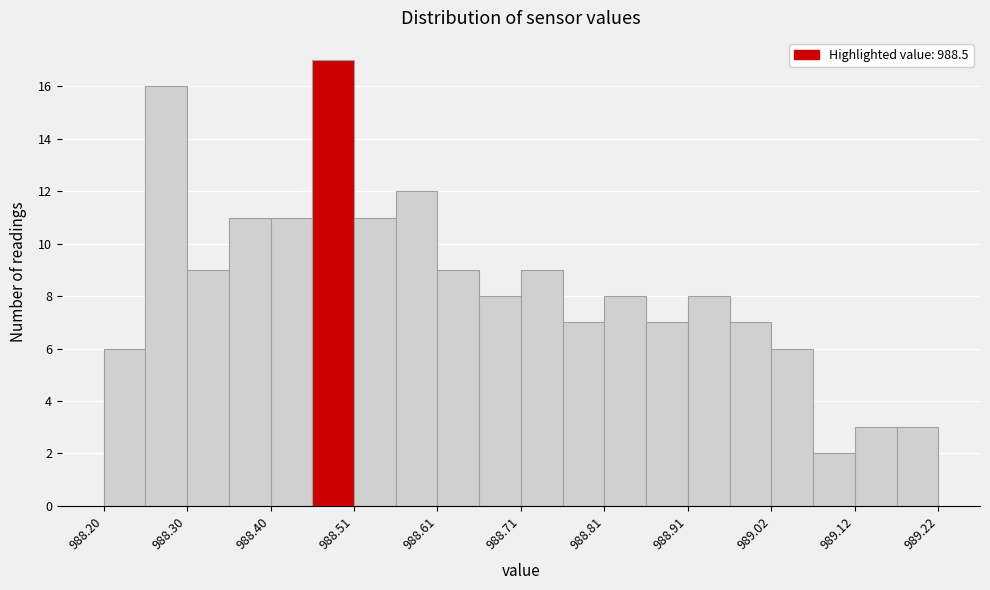

Read against the x-axis, roughly where is the centre of the tallest bar?

988.48